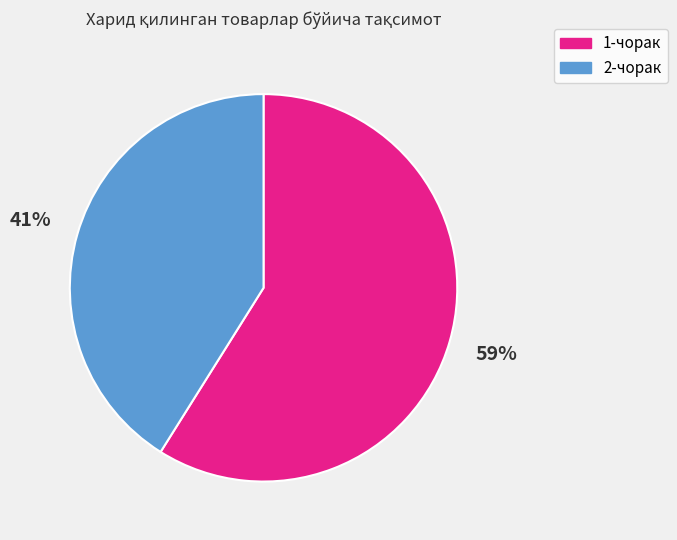

Is it true that 1-чорак is 59% of the pie?

True